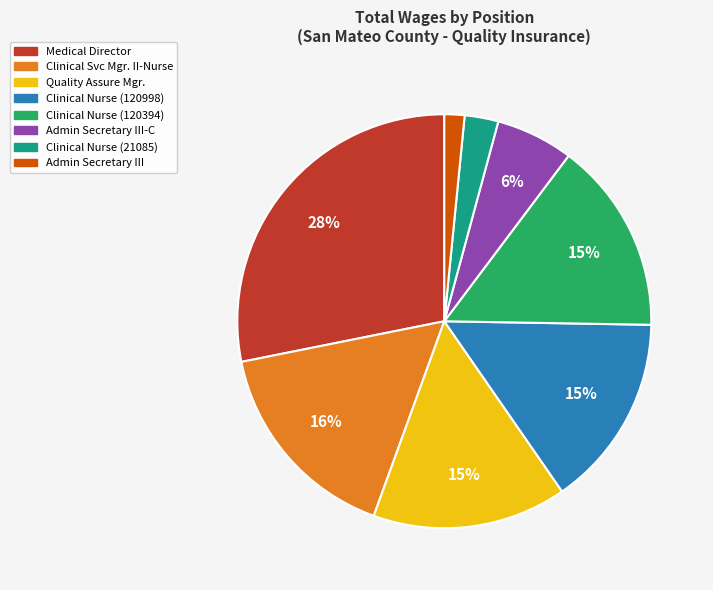

To the nearest percent, what is the average slice percentage?

12%